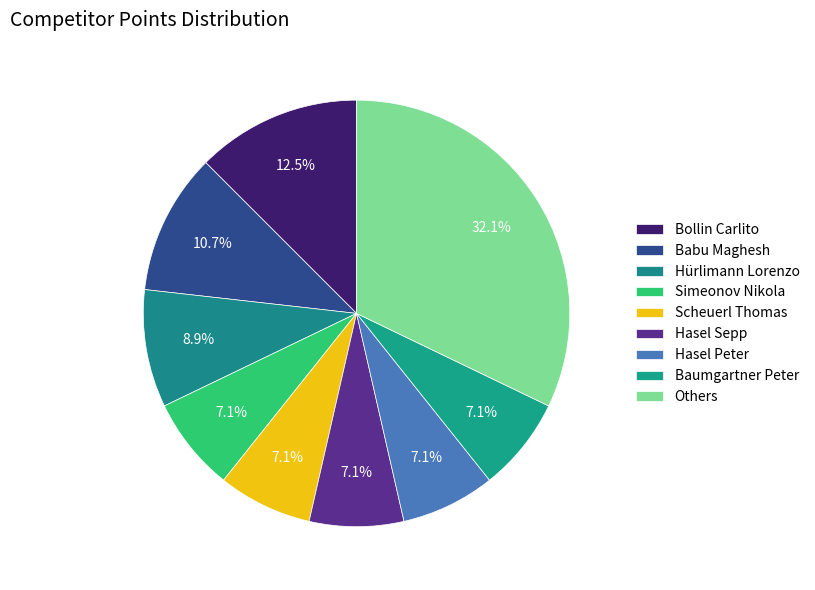

How many slices are in this pie chart?

9